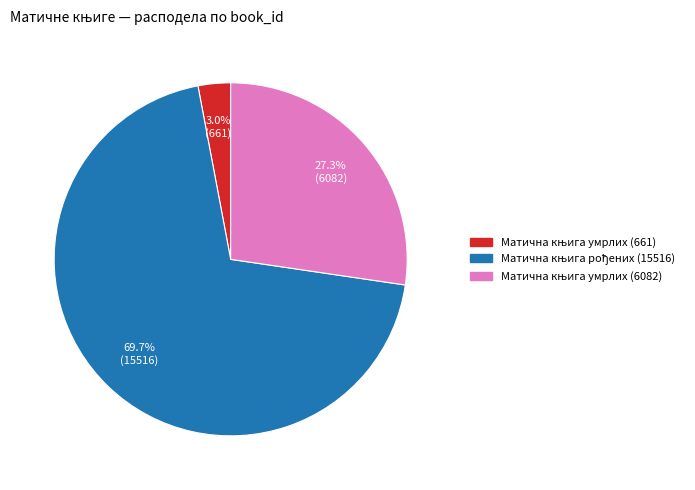

Does any single category account for the majority?

Yes